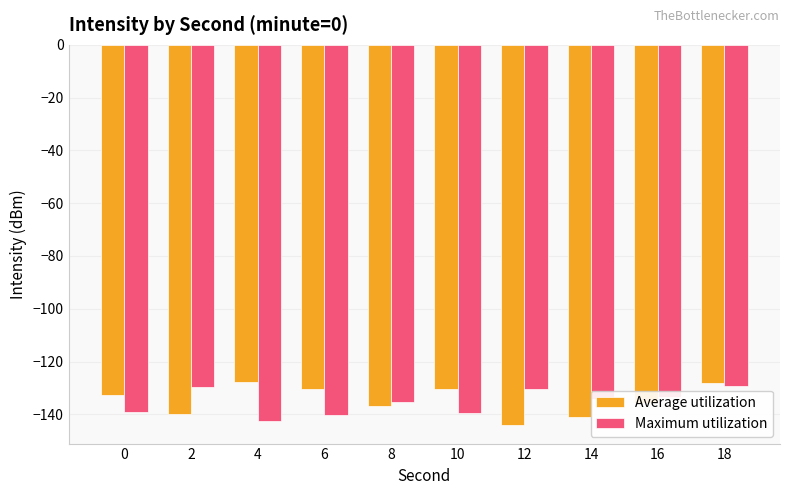

What is the value of the Average utilization bar at the 5th from the left?

-136.8